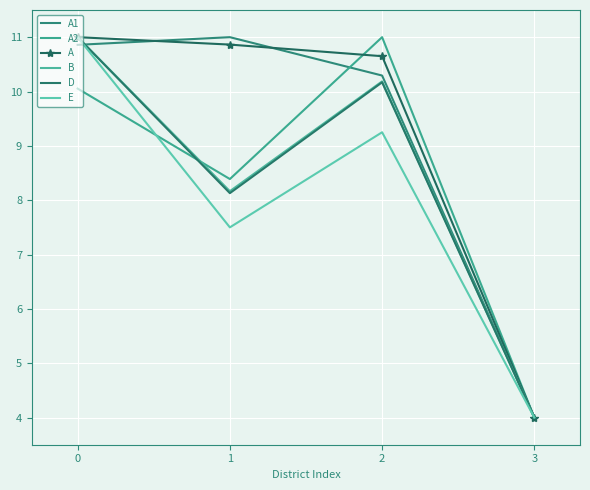

Where is the first local maximum for B?

2